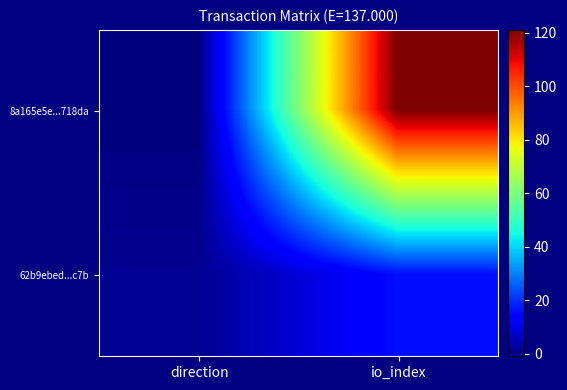

What is the minimum value shown in the chart?

-1